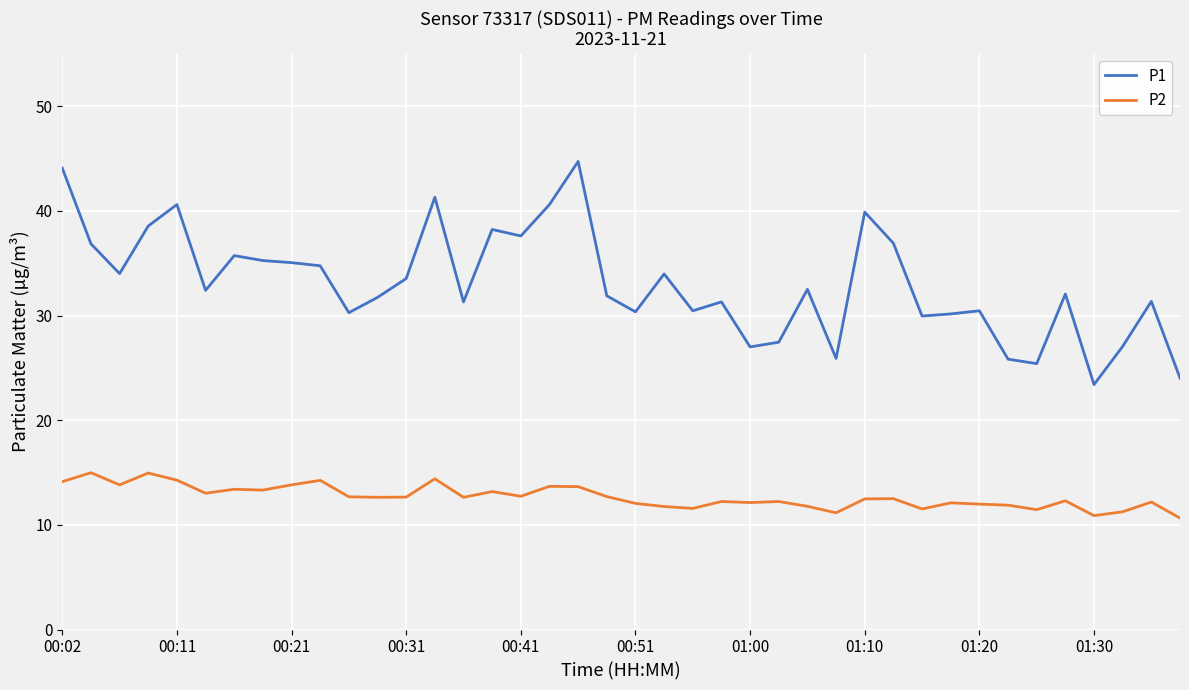

What is the difference between the maximum and minimum values in the P2 series?

4.3